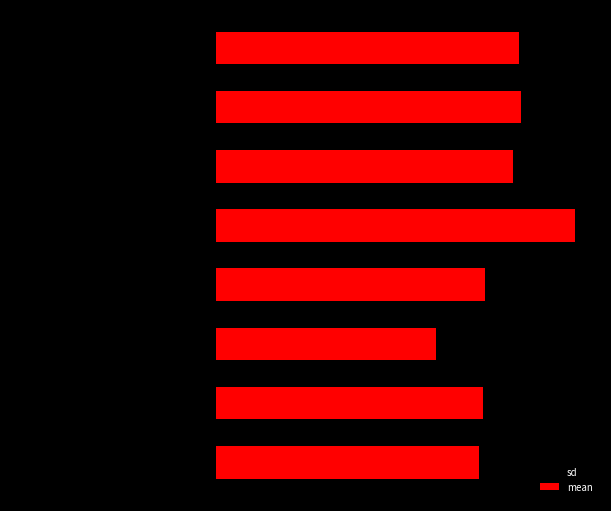

The value of mean at 2 is 11.8. True or false?

True